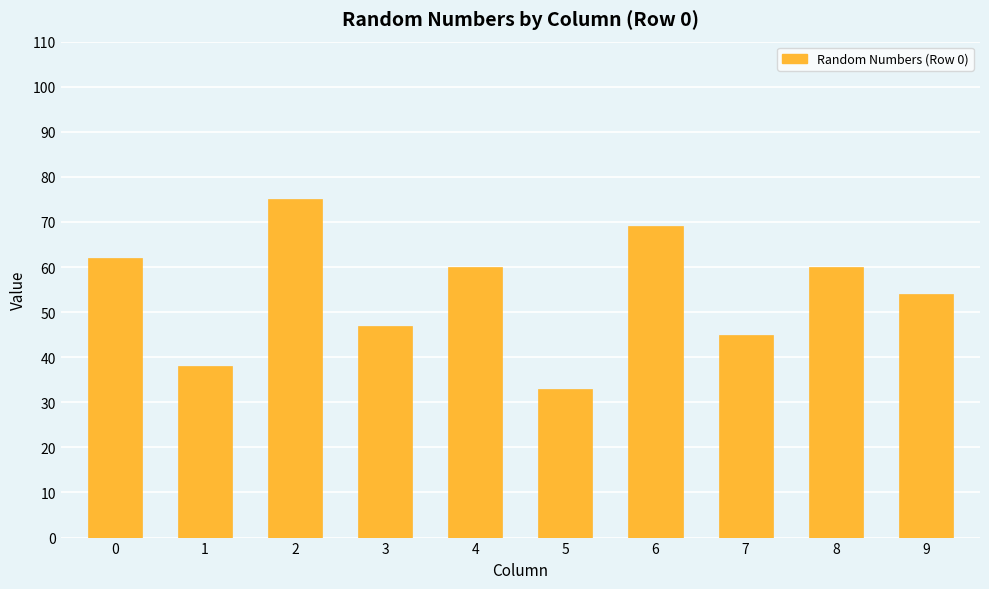

What is the maximum value shown in the chart?

75